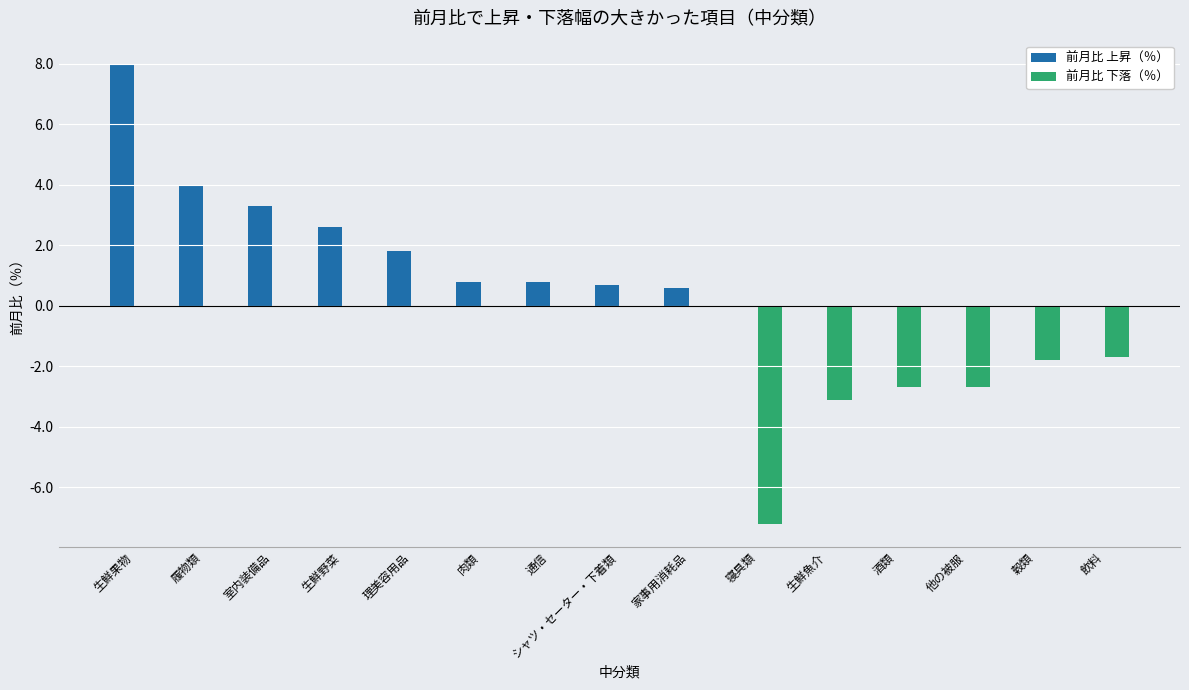

What is the sum of the 前月比 下落（％） values at 生鮮果物 and 酒類?

-2.7